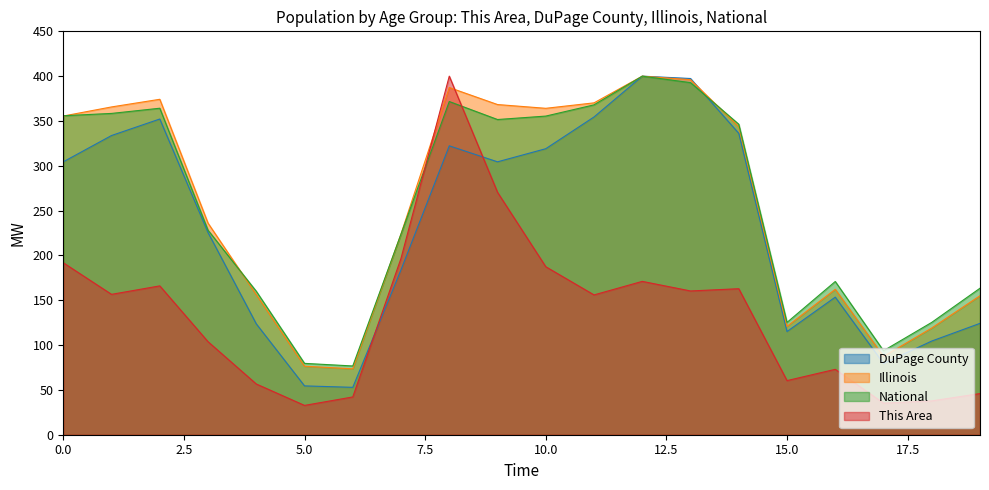

Which series changed the most between 40-44 and 70-74?

DuPage County